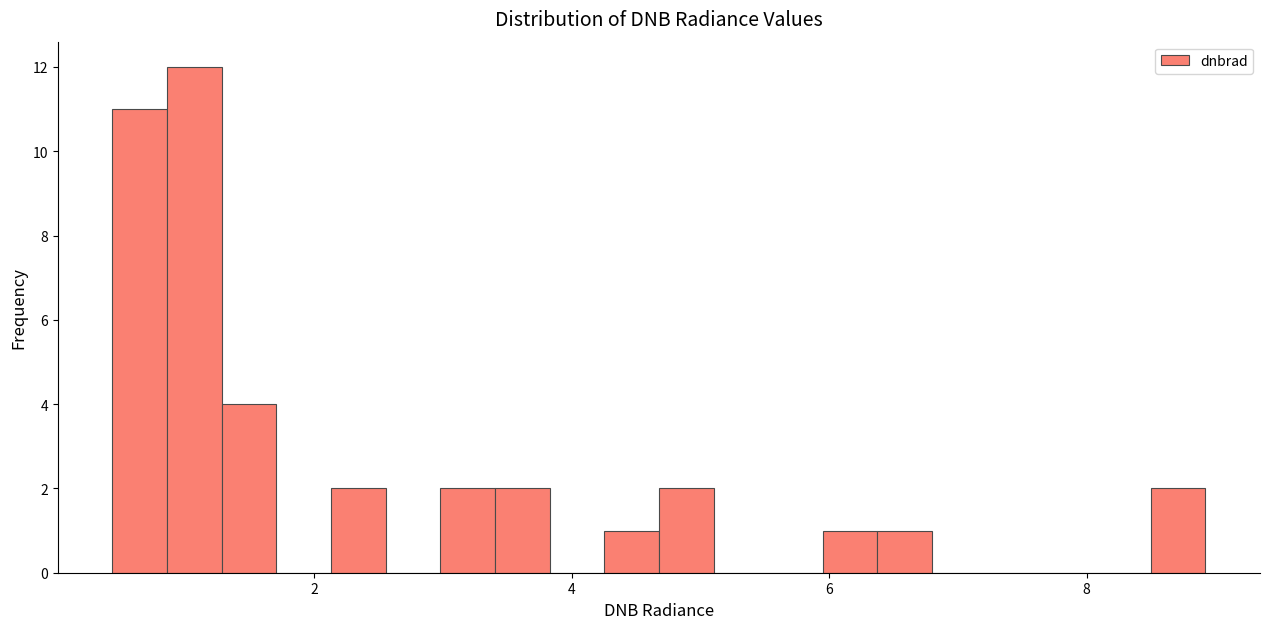

Read against the x-axis, roughly where is the centre of the tallest bar?

1.0